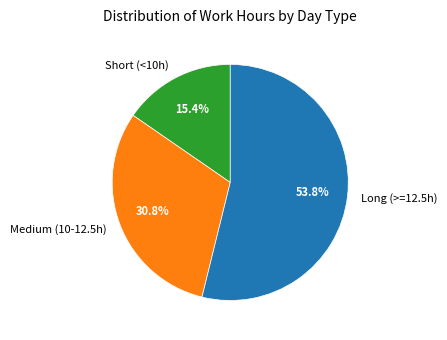

What is the largest slice in the pie chart?

Long (>=12.5h)